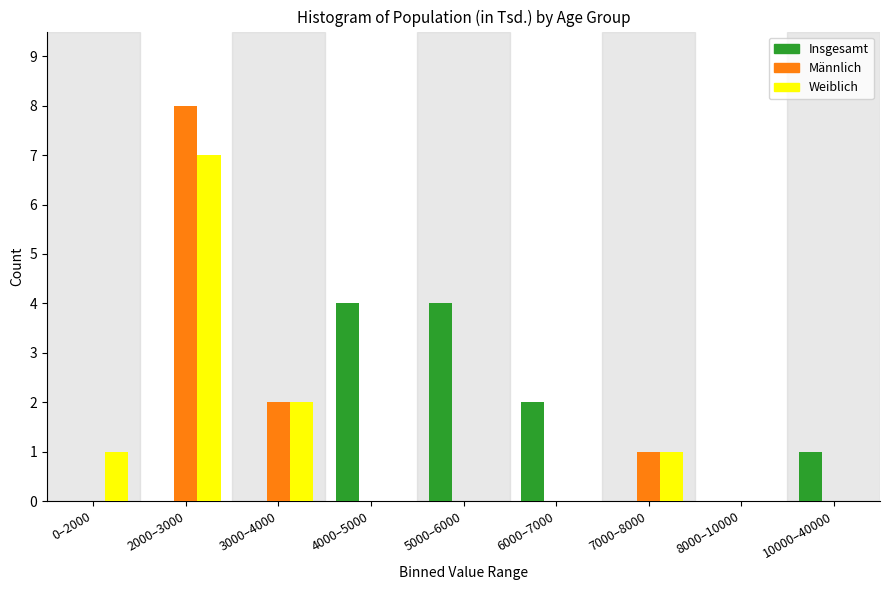

Reading left to right, extract all data points from this chart.

Insgesamt: 0–2000=0	2000–3000=0	3000–4000=0	4000–5000=4	5000–6000=4	6000–7000=2	7000–8000=0	8000–10000=0	10000–40000=1
Männlich: 0–2000=0	2000–3000=8	3000–4000=2	4000–5000=0	5000–6000=0	6000–7000=0	7000–8000=1	8000–10000=0	10000–40000=0
Weiblich: 0–2000=1	2000–3000=7	3000–4000=2	4000–5000=0	5000–6000=0	6000–7000=0	7000–8000=1	8000–10000=0	10000–40000=0